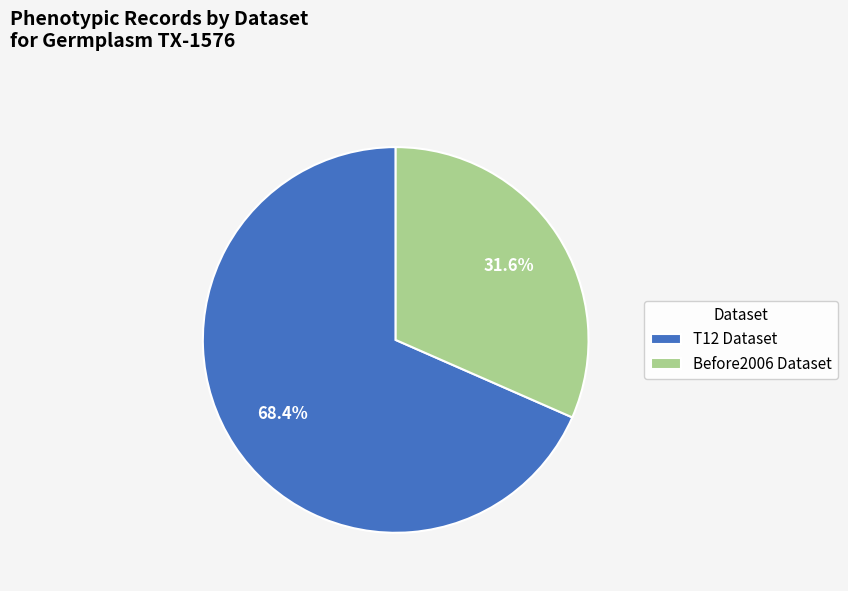

Does any single category account for the majority?

Yes